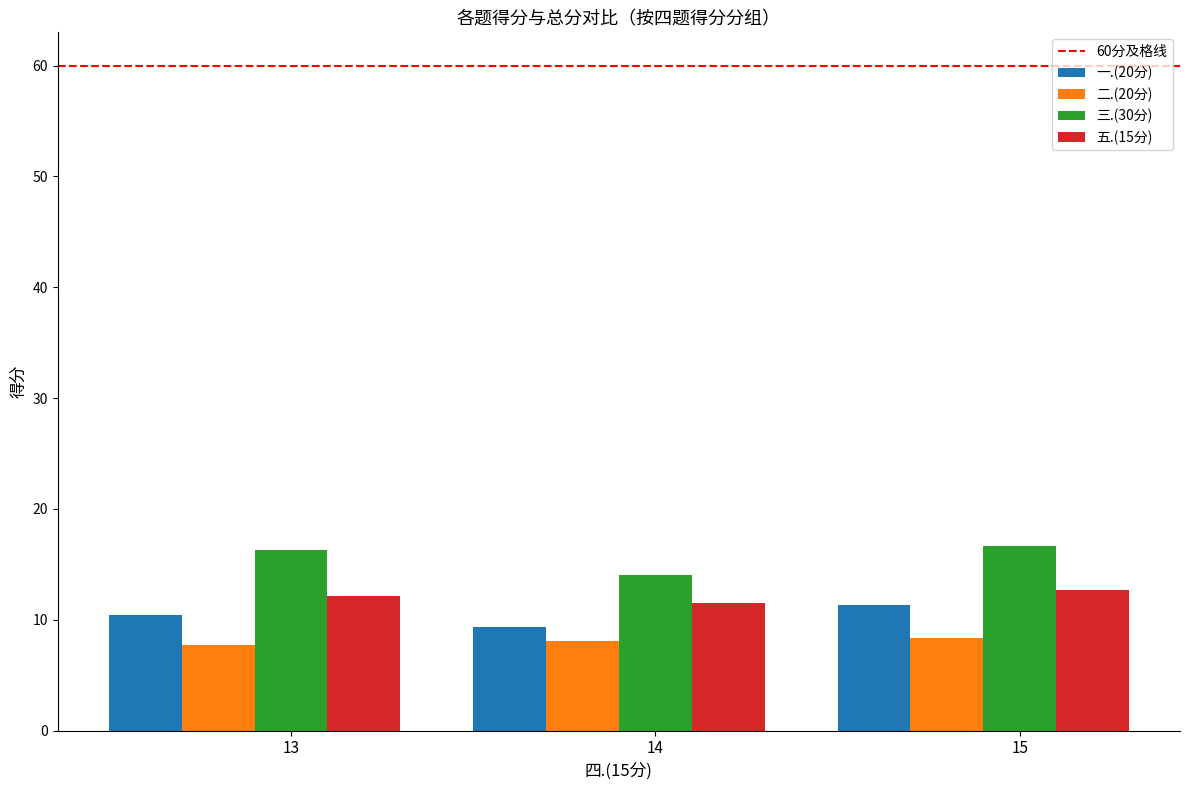

What is the difference between the highest and lowest values at 15?

8.2